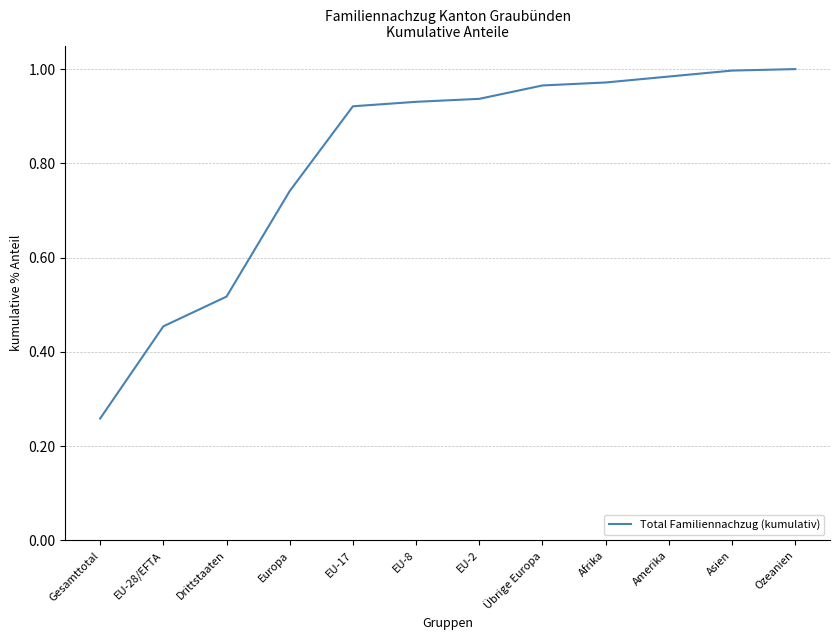

What is the change in value from Gesamttotal to EU-2?

+0.7